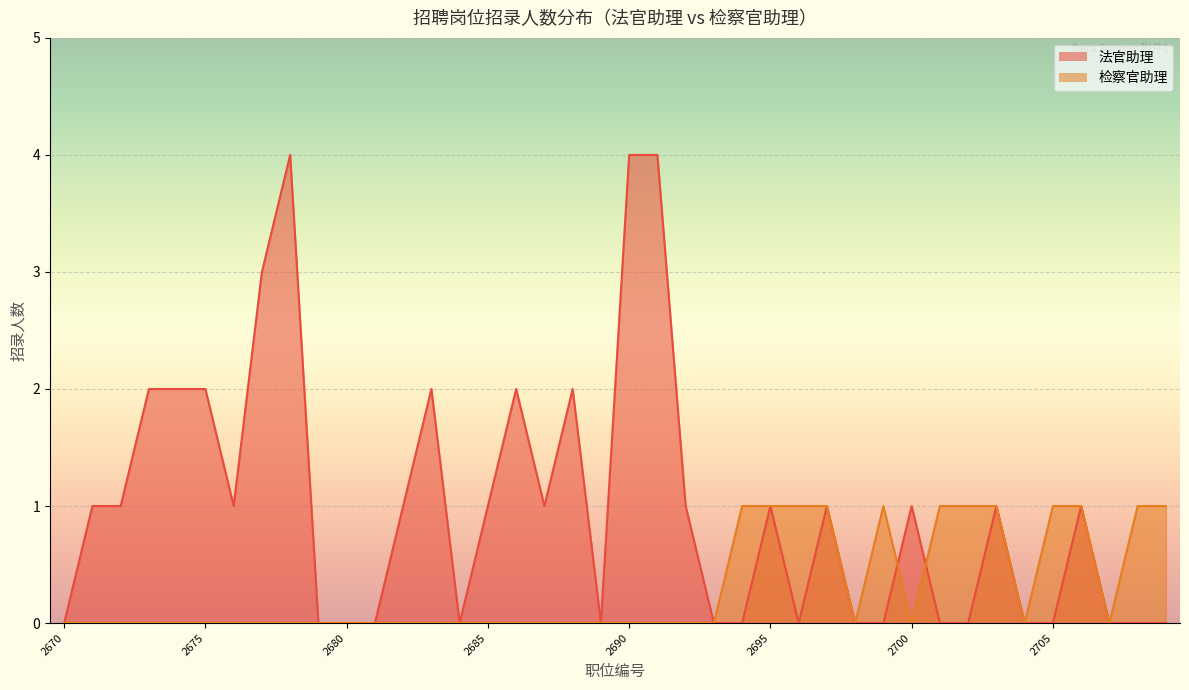

Which series has the widest spread of values?

法官助理